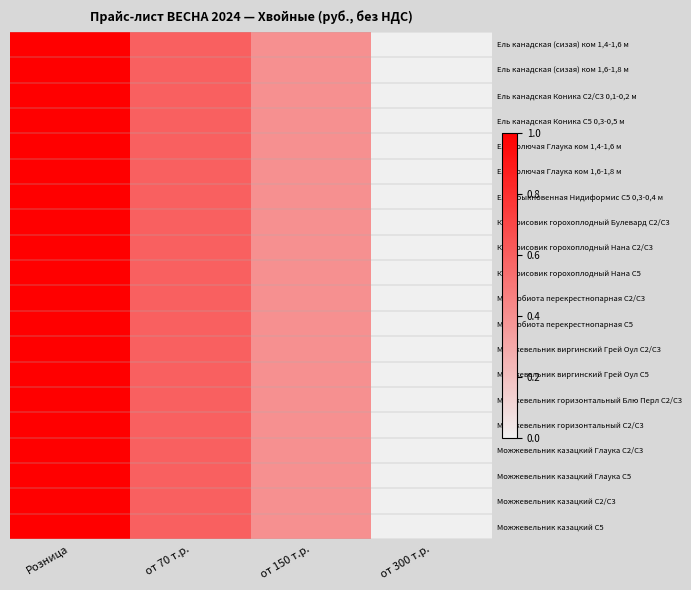

How many series are shown in this chart?

20